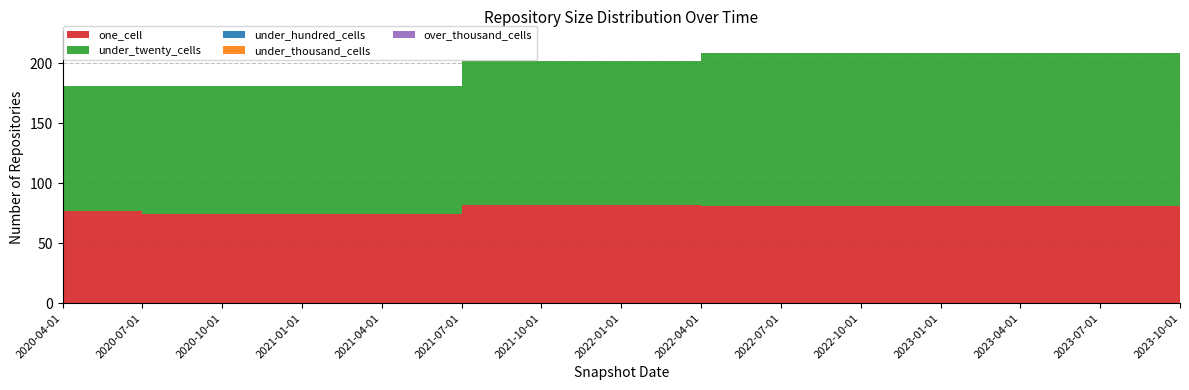

Reading left to right, list all the values displayed in this chart.

one_cell: 2020-04-01=77	2020-07-01=74	2020-10-01=74	2021-01-01=74	2021-04-01=74	2021-07-01=82	2021-10-01=82	2022-01-01=82	2022-04-01=81	2022-07-01=81	2022-10-01=81	2023-01-01=81	2023-04-01=81	2023-07-01=81	2023-10-01=71
under_twenty_cells: 2020-04-01=104	2020-07-01=107	2020-10-01=107	2021-01-01=107	2021-04-01=107	2021-07-01=120	2021-10-01=120	2022-01-01=120	2022-04-01=128	2022-07-01=128	2022-10-01=128	2023-01-01=128	2023-04-01=128	2023-07-01=128	2023-10-01=145
under_hundred_cells: 2020-04-01=0	2020-07-01=0	2020-10-01=0	2021-01-01=0	2021-04-01=0	2021-07-01=0	2021-10-01=0	2022-01-01=0	2022-04-01=0	2022-07-01=0	2022-10-01=0	2023-01-01=0	2023-04-01=0	2023-07-01=0	2023-10-01=0
under_thousand_cells: 2020-04-01=0	2020-07-01=0	2020-10-01=0	2021-01-01=0	2021-04-01=0	2021-07-01=0	2021-10-01=0	2022-01-01=0	2022-04-01=0	2022-07-01=0	2022-10-01=0	2023-01-01=0	2023-04-01=0	2023-07-01=0	2023-10-01=0
over_thousand_cells: 2020-04-01=0	2020-07-01=0	2020-10-01=0	2021-01-01=0	2021-04-01=0	2021-07-01=0	2021-10-01=0	2022-01-01=0	2022-04-01=0	2022-07-01=0	2022-10-01=0	2023-01-01=0	2023-04-01=0	2023-07-01=0	2023-10-01=0